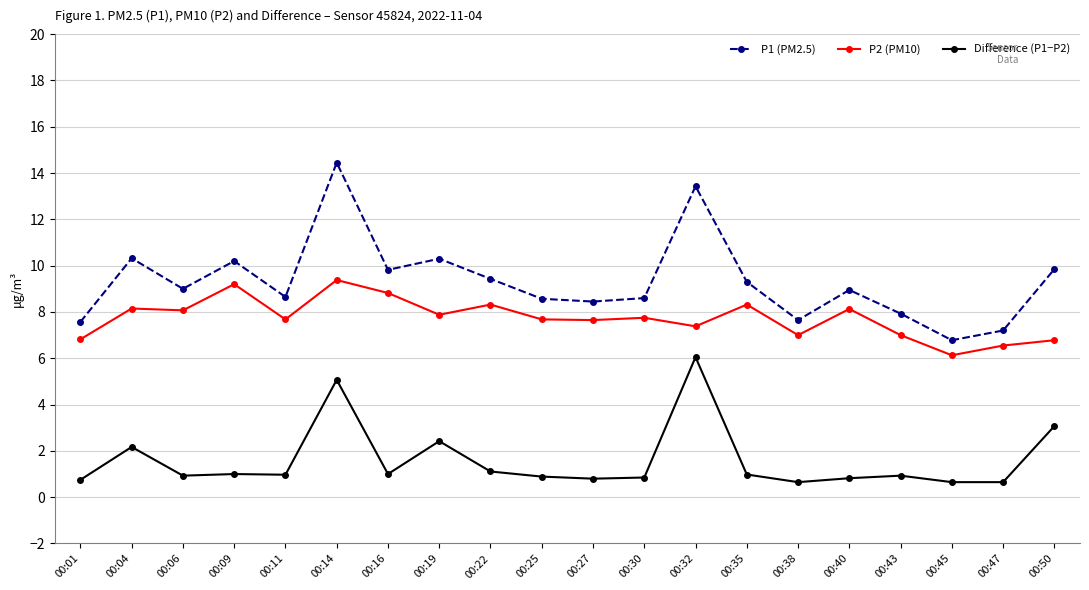

What is the minimum value shown in the chart?

0.7